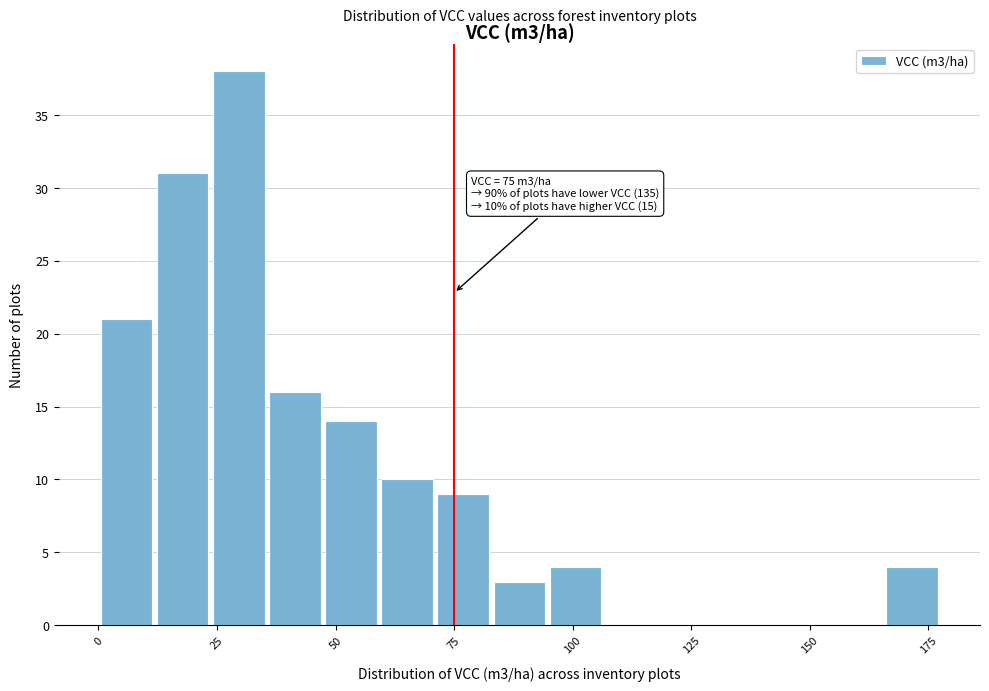

Around what value on the x-axis is the tallest bar? Give the approximate position of its centre, as read against the axis.

30